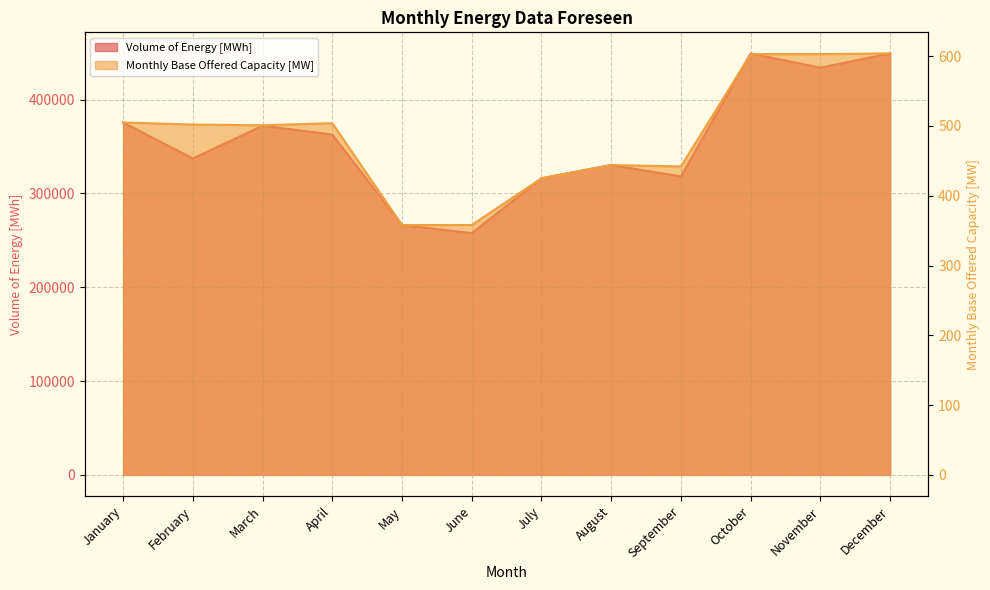

What is the value of the Volume of Energy [MWh] point at the 11th from the left?

434160